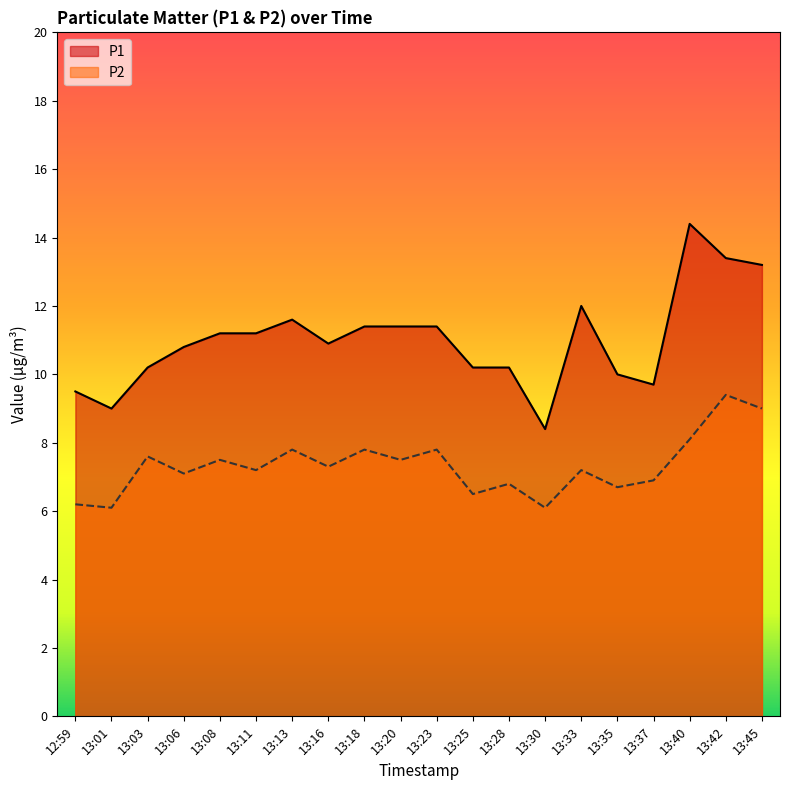

How many data points in P1 are above 11?

10